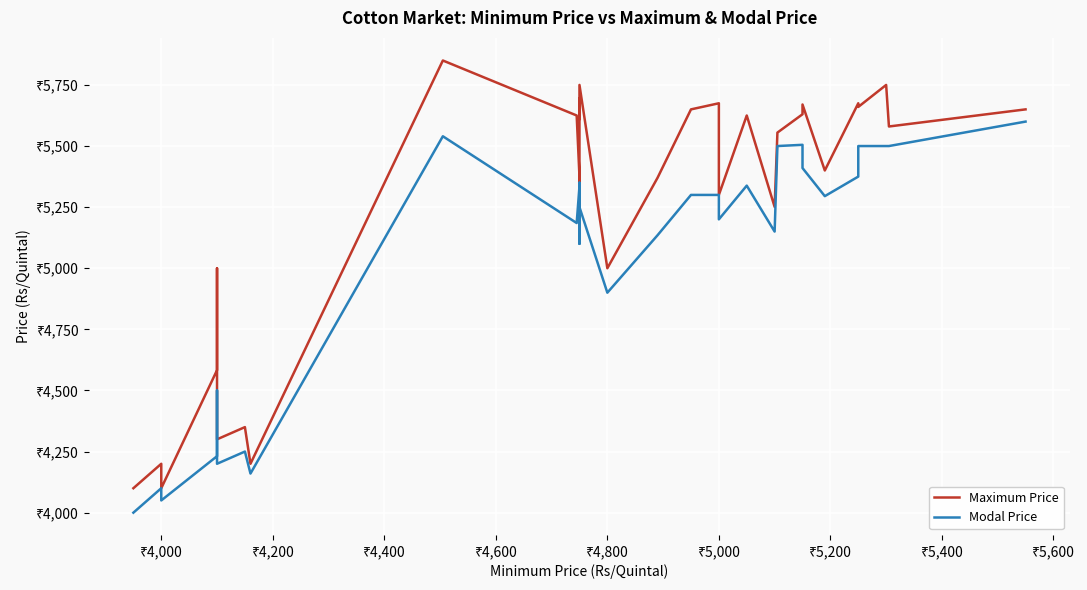

List the series in order of their peak value, lowest first.

Modal Price, Maximum Price